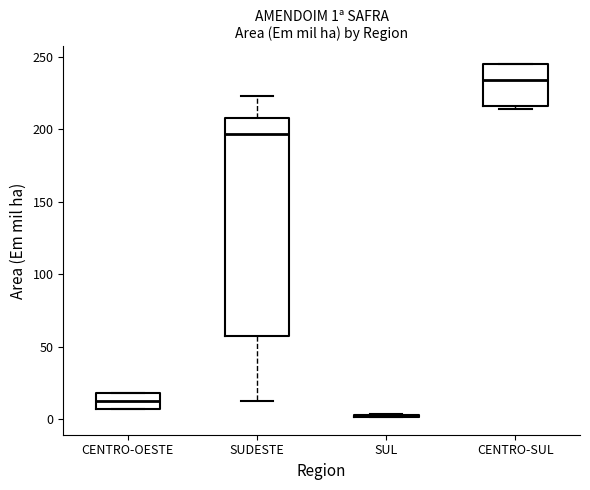

Comparing the boxes themselves (not the whiskers), which one is the tallest?

SUDESTE